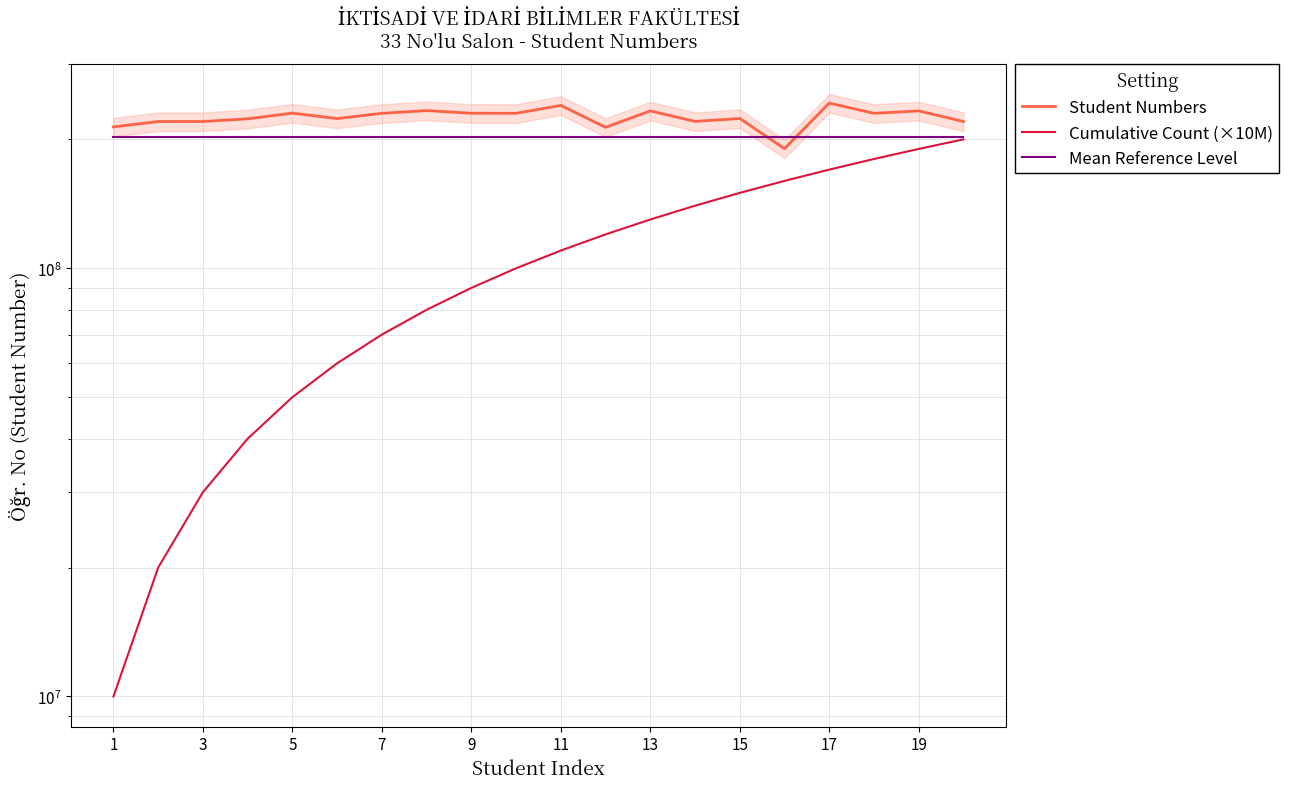

Count the number of data series in this chart.

3